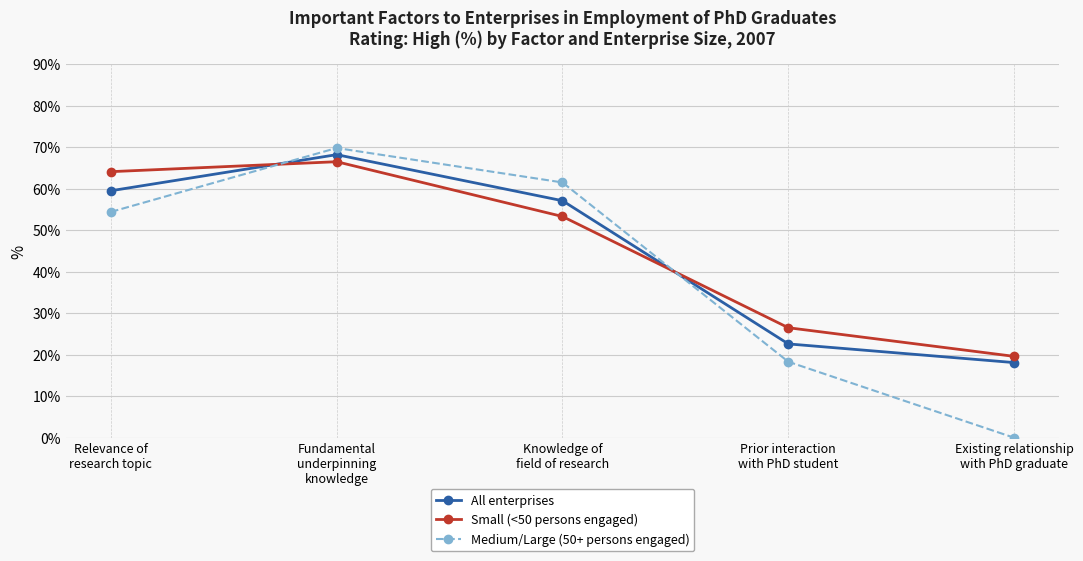

Which label corresponds to the largest value in the chart?

Fundamental
underpinning
knowledge